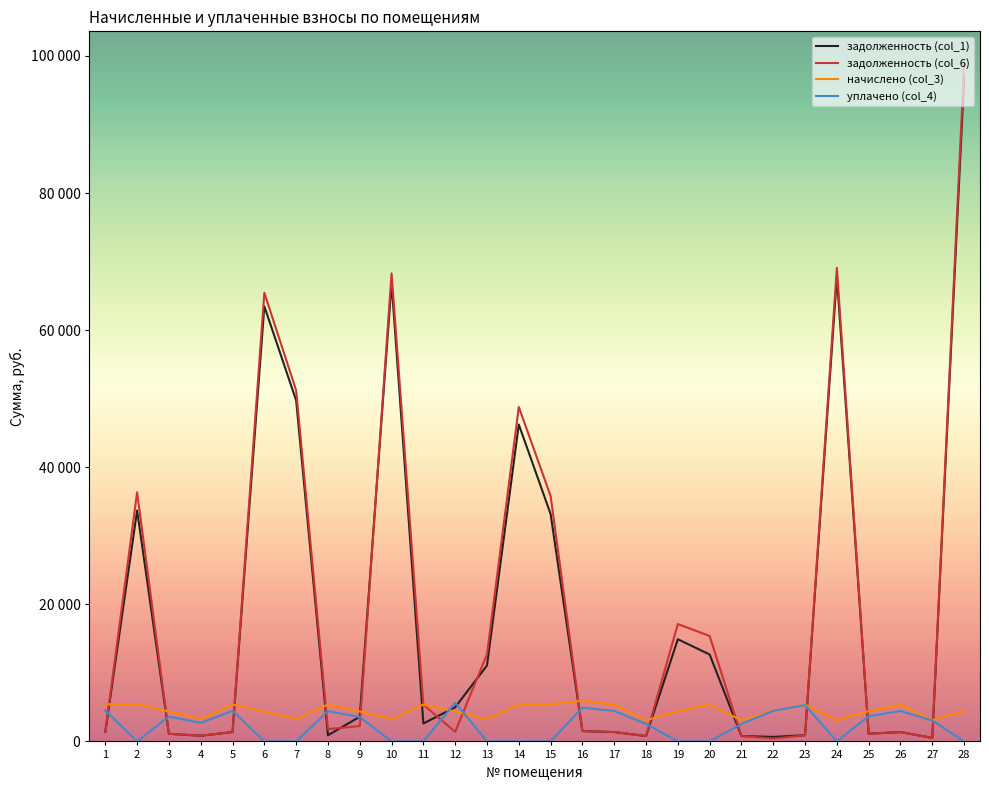

Does the chart display data point markers on the line(s)?

No